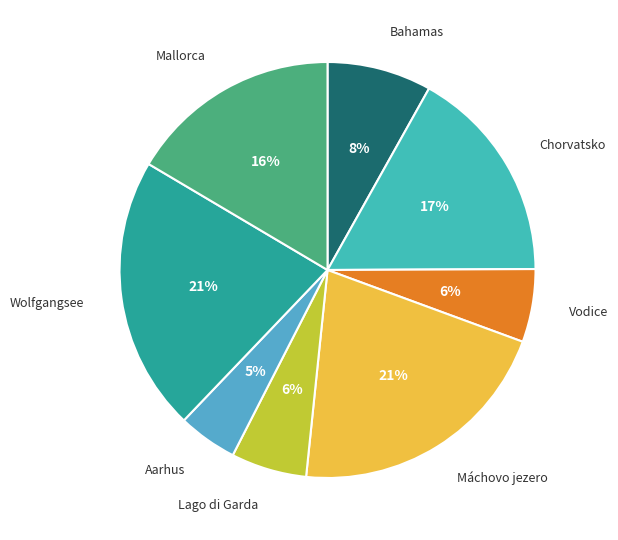

Count the number of slices in the pie.

8